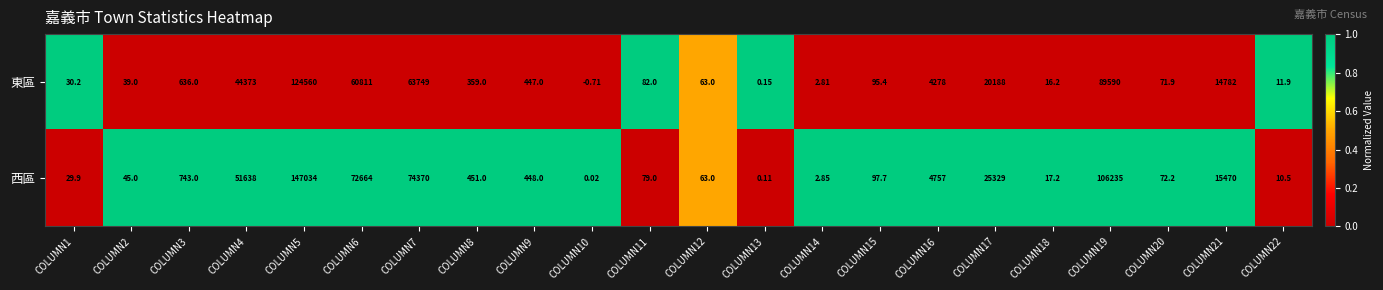

Between COLUMN16 and COLUMN18, which series saw the biggest shift?

西區